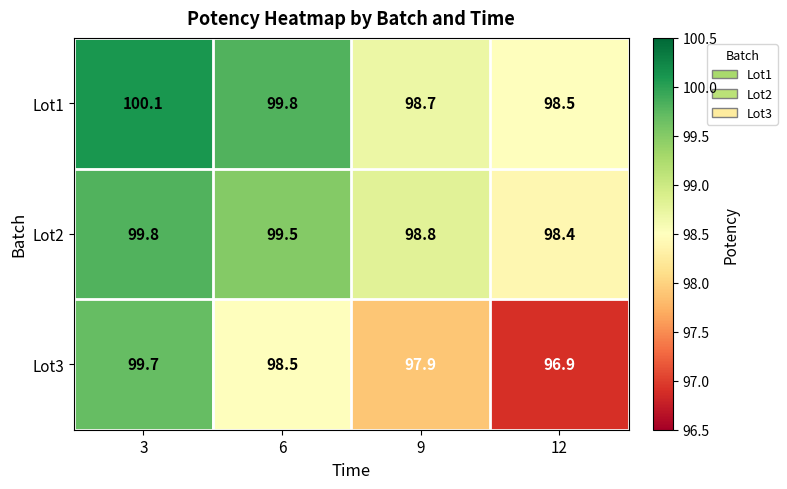

At 3, list the series in order from smallest to largest.

Lot3, Lot2, Lot1